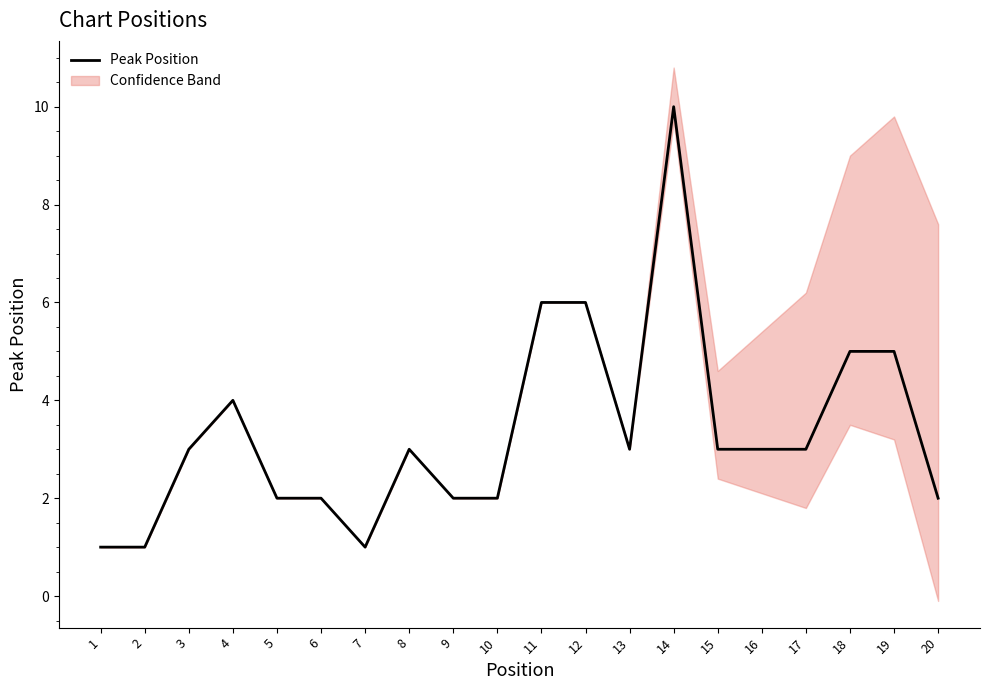

Is it true that the value at 15 is 3?

True